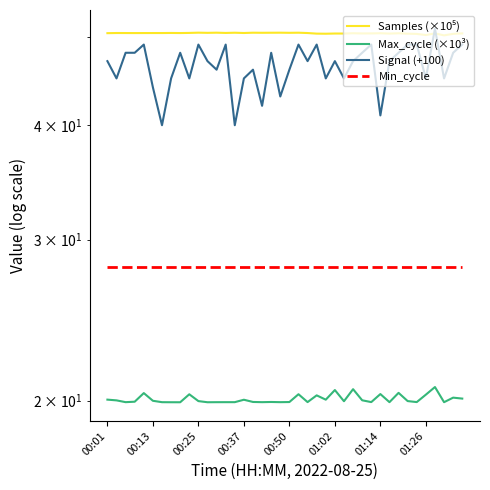

Reading right to left, extract all data points from this chart.

Samples (×10⁵): 50.4	50.3	50.2	50.4	50.2	50.3	50.4	50.4	50.4	50.4	50.4	50.4	50.4	50.4	50.4	50.4	50.4	50.4	50.5	50.5	50.5	50.5	50.5	50.5	50.4	50.5	50.5	50.5	50.5	50.5	50.5	50.4	50.5	50.4	50.4	50.4	50.4	50.4	50.4	50.4
Max_cycle (×10³): 20.1	20.2	19.9	20.7	20.3	19.9	20.0	20.4	19.9	20.3	19.9	20.0	20.6	20.0	20.5	20.1	20.3	19.9	20.3	19.9	19.9	19.9	19.9	19.9	20.0	19.9	19.9	19.9	19.9	20.0	20.3	19.9	19.9	19.9	20.0	20.4	19.9	19.9	20.0	20.1
Signal (+100): 49.0	48.0	45.0	51.0	45.0	49.0	49.0	48.0	47.0	41.0	49.0	48.0	47.0	45.0	47.0	45.0	49.0	47.0	49.0	46.0	43.0	48.0	42.0	46.0	45.0	40.0	49.0	46.0	47.0	49.0	45.0	48.0	45.0	40.0	44.0	49.0	48.0	48.0	45.0	47.0
Min_cycle: 28.0	28.0	28.0	28.0	28.0	28.0	28.0	28.0	28.0	28.0	28.0	28.0	28.0	28.0	28.0	28.0	28.0	28.0	28.0	28.0	28.0	28.0	28.0	28.0	28.0	28.0	28.0	28.0	28.0	28.0	28.0	28.0	28.0	28.0	28.0	28.0	28.0	28.0	28.0	28.0